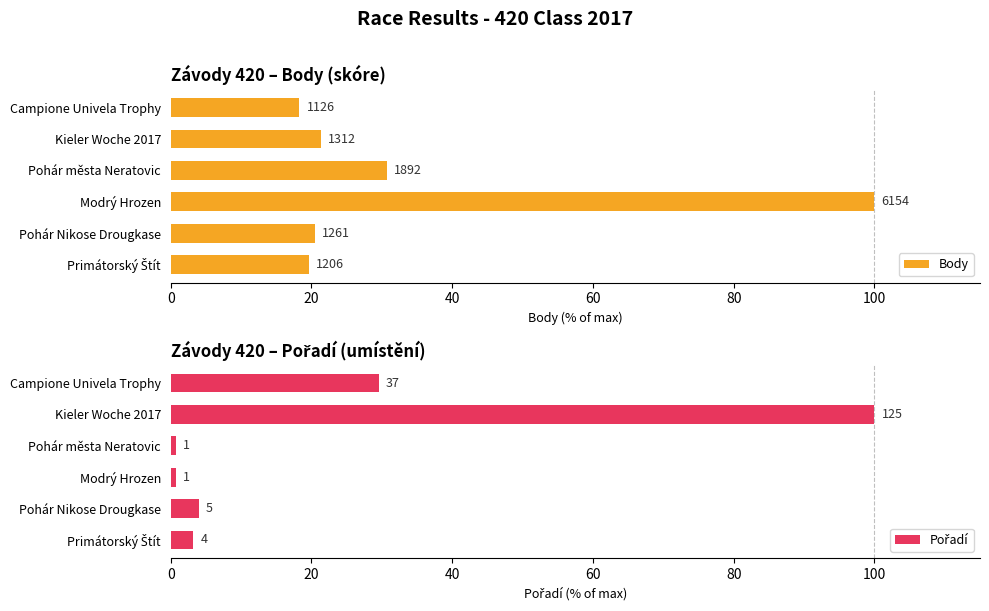

What are all the series names shown in the legend?

Body, Pořadí